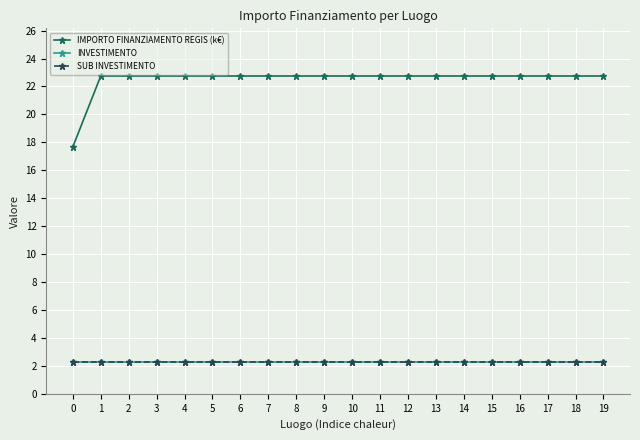

Which has a higher value, 16 or 18?

16